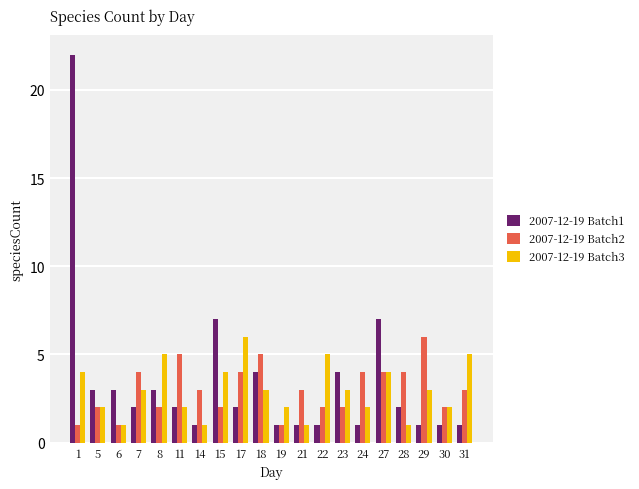

The value of 2007-12-19 Batch3 at 15 is 4. True or false?

True